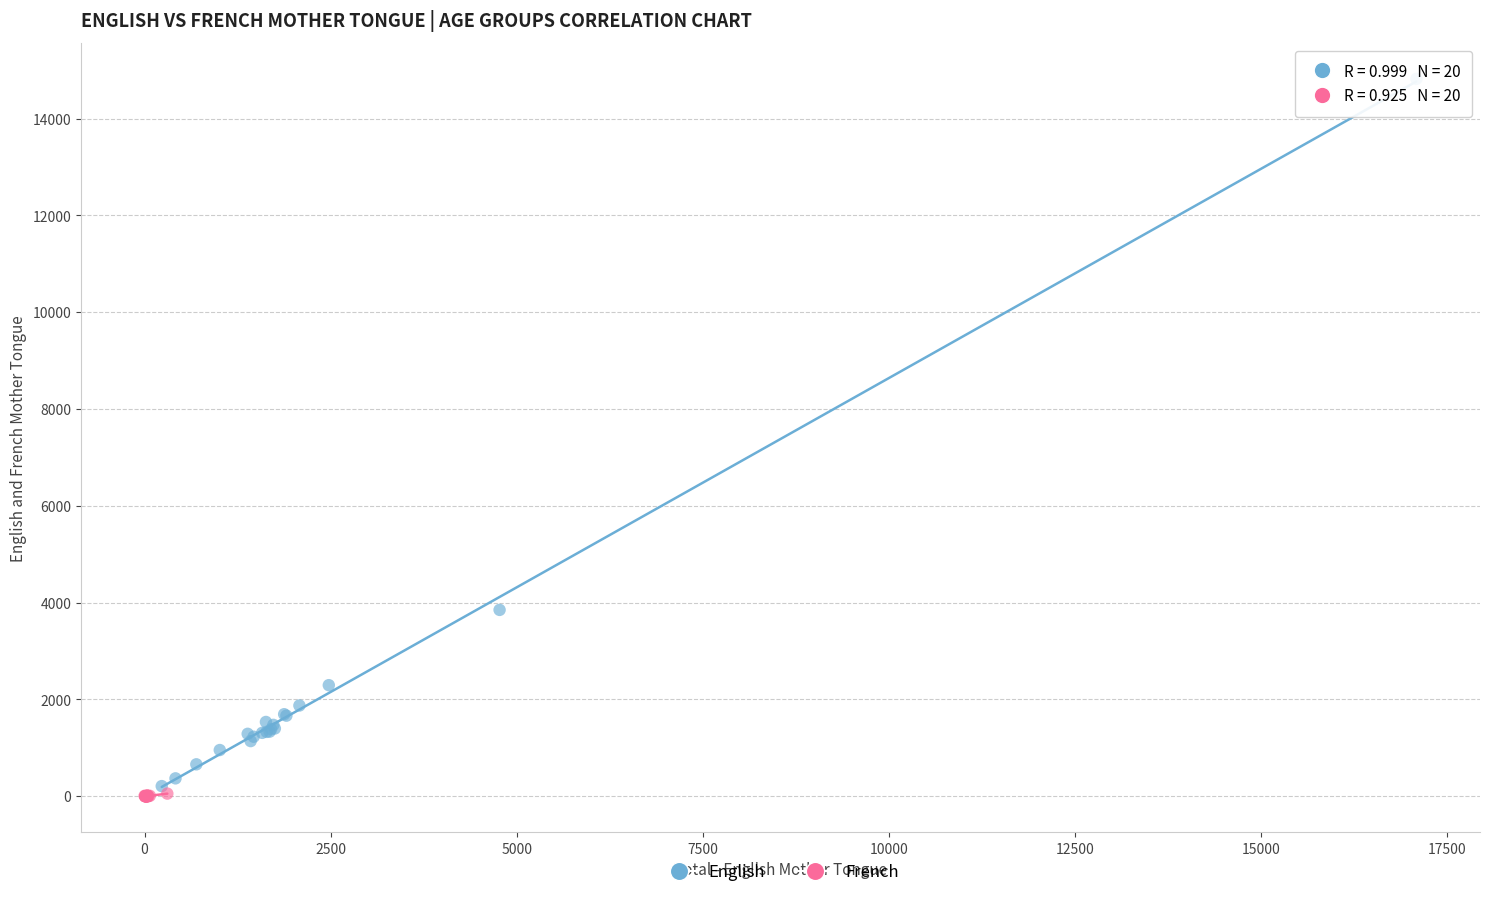

Which series has the largest Y range (max minus min)?

English